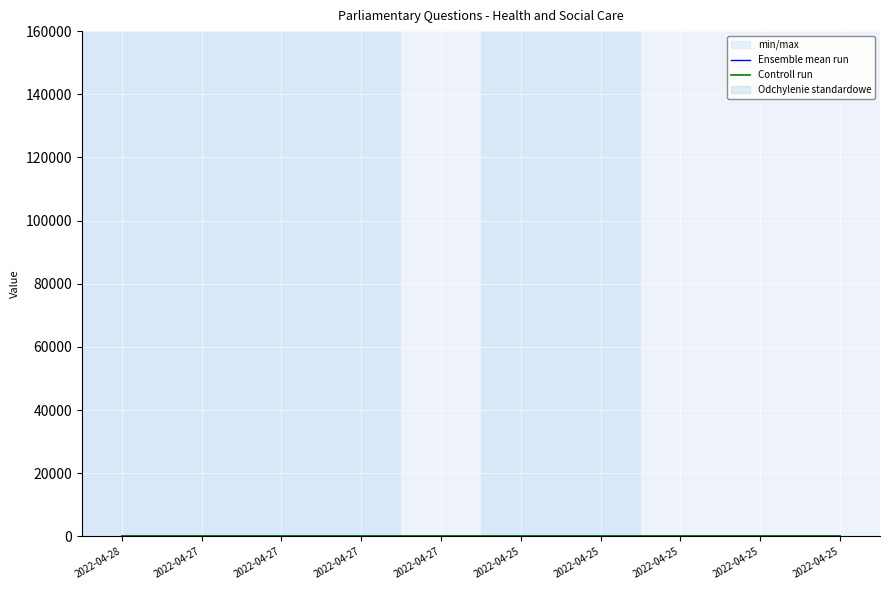

How many values in the Ensemble mean run series are below 154?

5